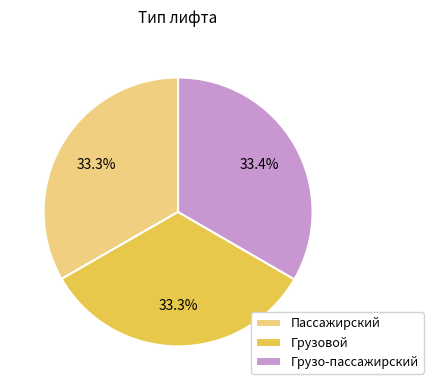

What is the ratio of the value at Грузо-пассажирский to the value at Пассажирский?

1.0